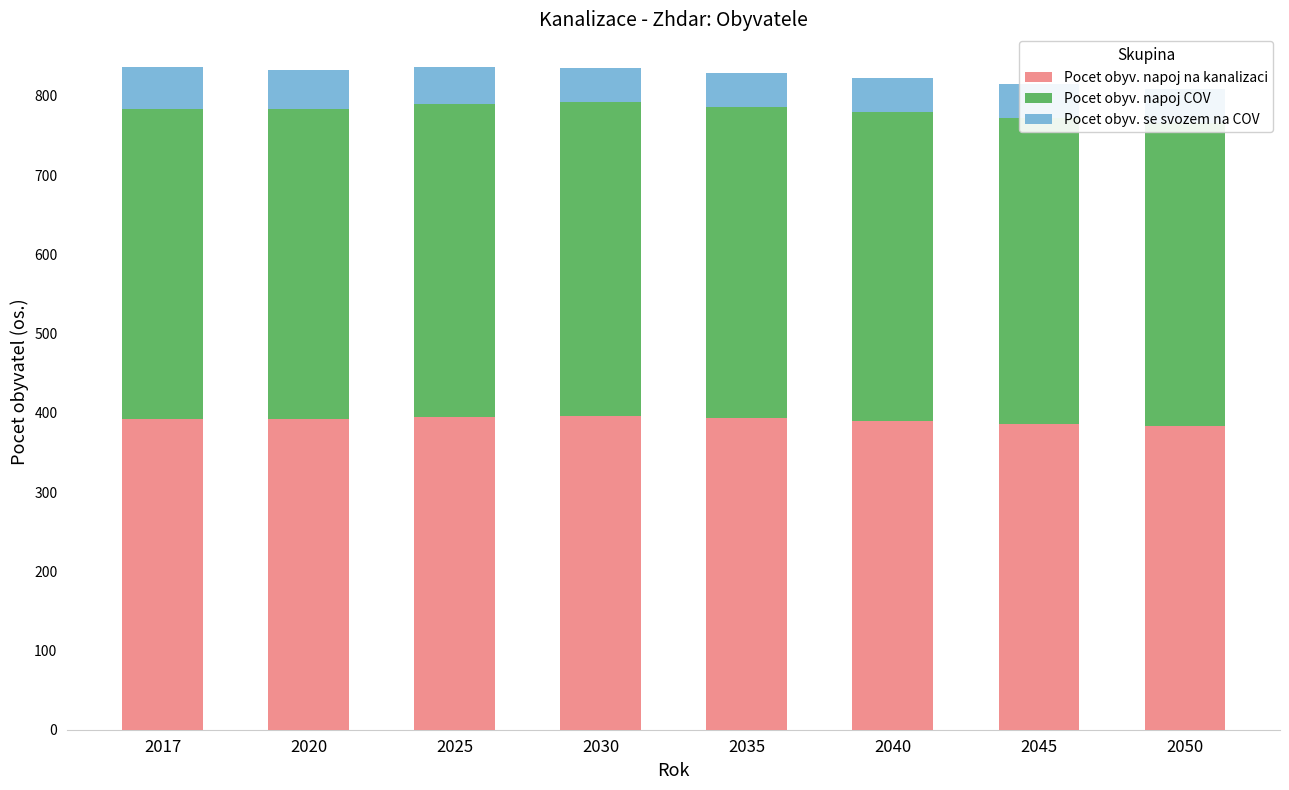

Rank the series by their maximum value, from highest to lowest.

Pocet obyv. napoj na kanalizaci, Pocet obyv. napoj COV, Pocet obyv. se svozem na COV